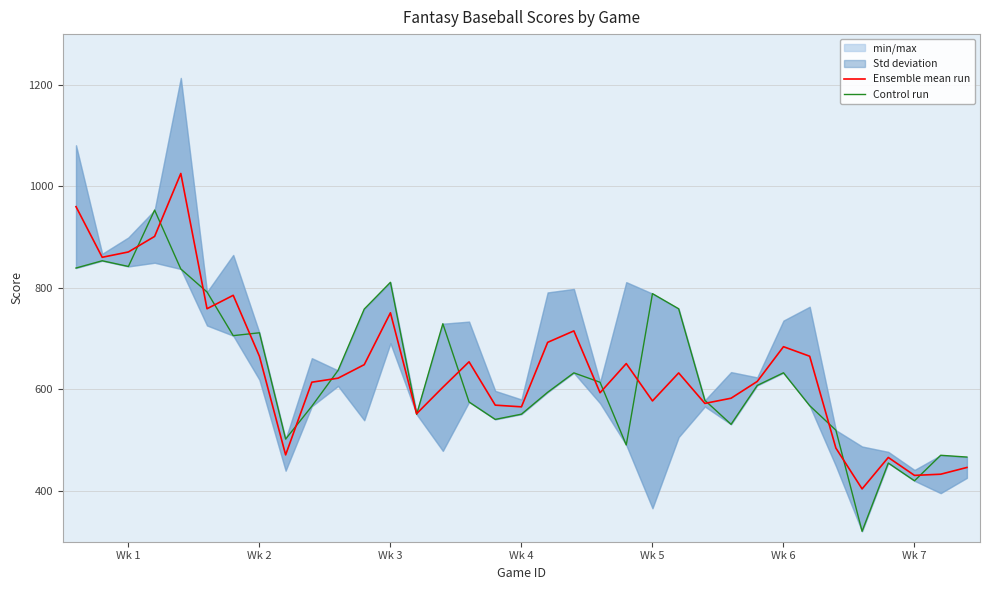

Where is Control run nearest to the value 636?

10